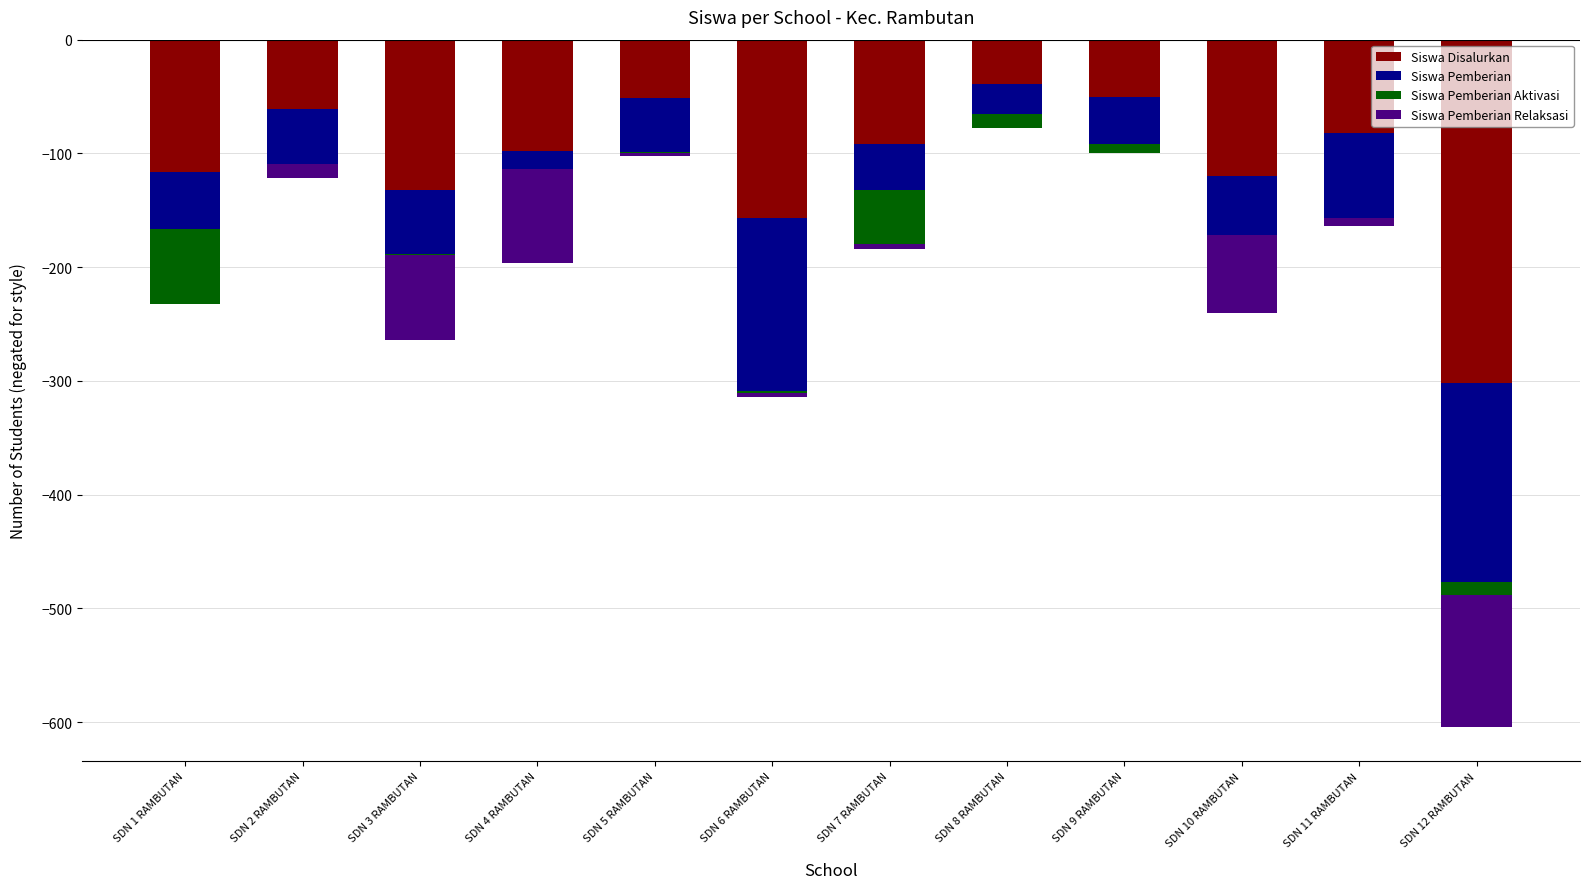

Reading right to left, extract all data points from this chart.

Siswa Disalurkan: -302	-82	-120	-50	-39	-92	-157	-51	-98	-132	-61	-116
Siswa Pemberian: -175	-75	-52	-42	-26	-40	-152	-48	-16	-56	-48	-50
Siswa Pemberian Aktivasi: -11	0	0	-8	-13	-48	-2	-1	0	-1	0	-66
Siswa Pemberian Relaksasi: -116	-7	-68	0	0	-4	-3	-2	-82	-75	-13	0